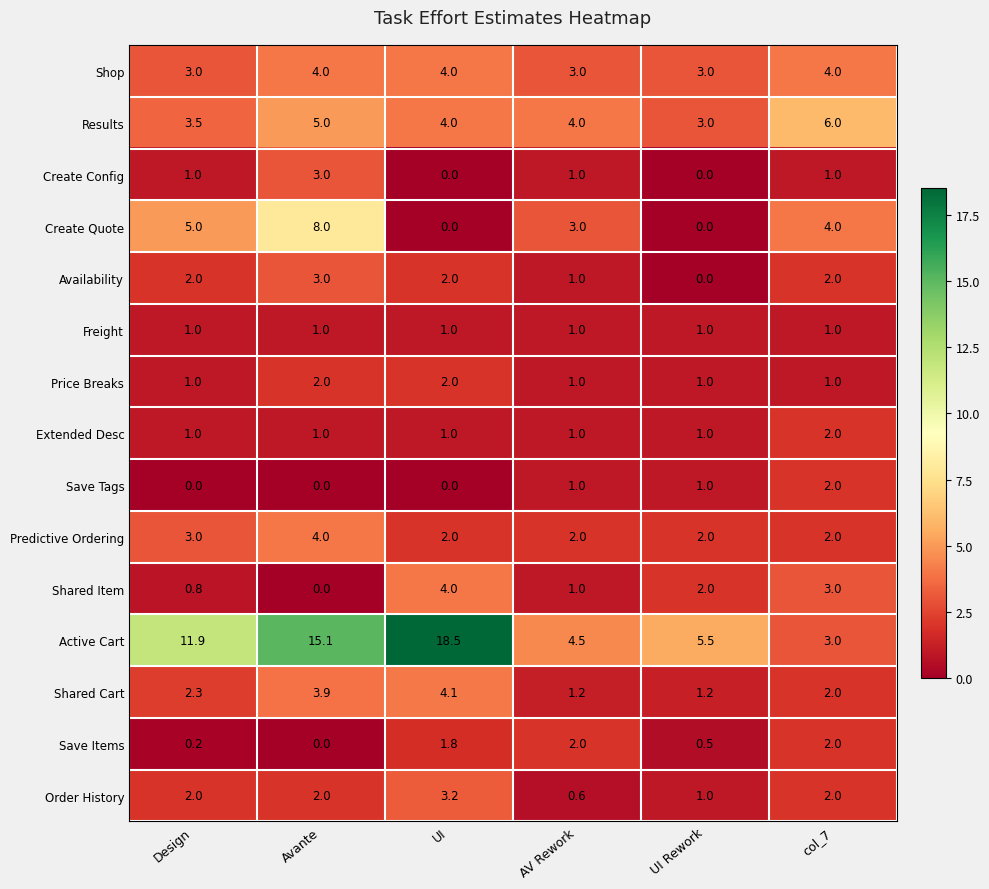

At which category is the sum across all series the highest?

Avante